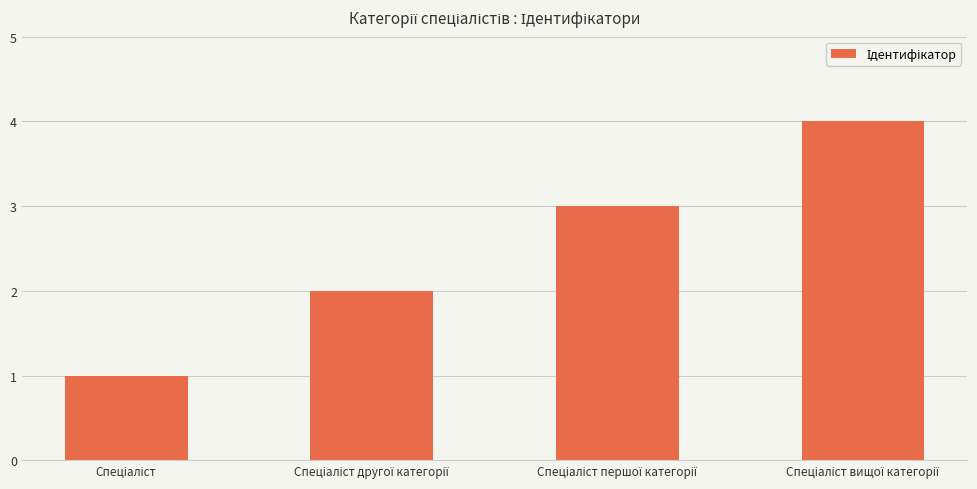

How many bars are there in total?

4